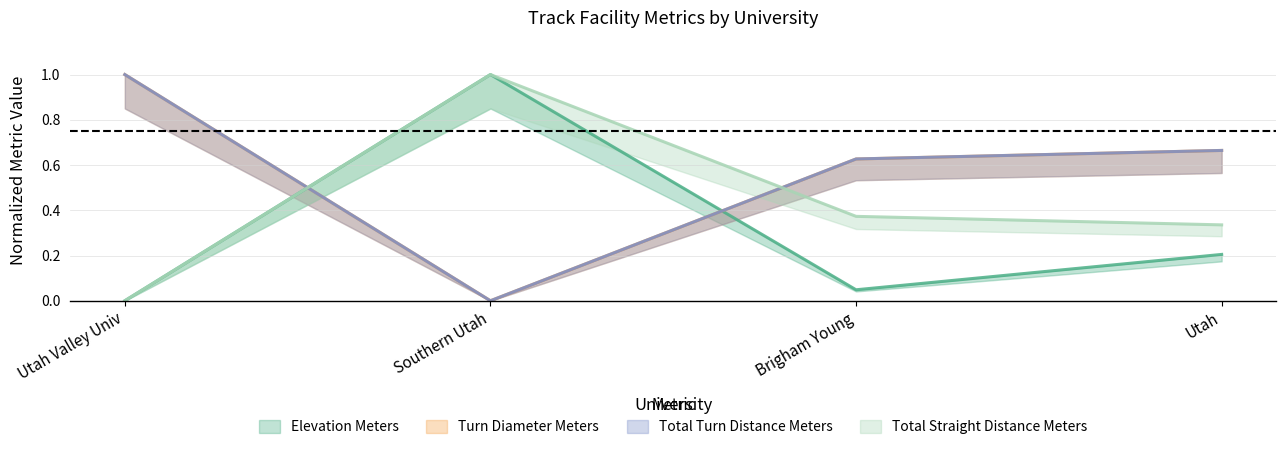

True or false: turn_diameter_meters has a value of 0.7 at Utah.

True